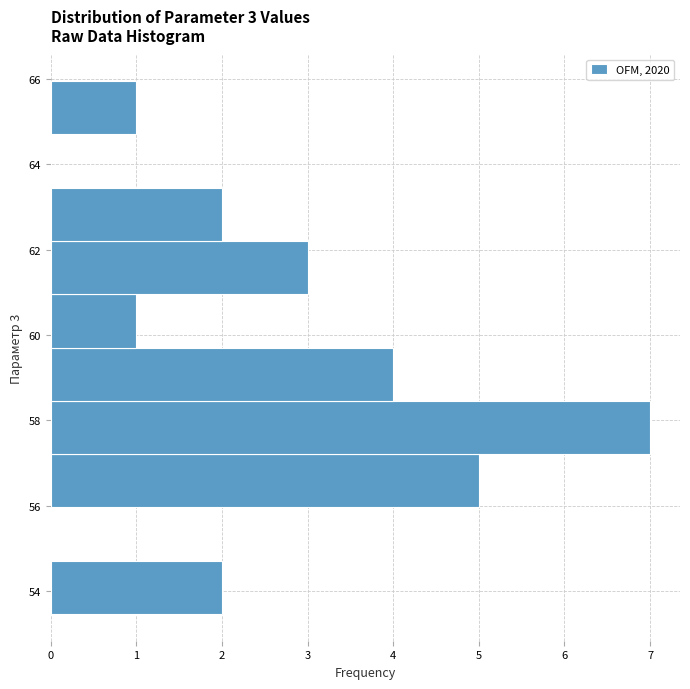

Over which range of the y-axis is the bar longest?

57.2 to 58.4